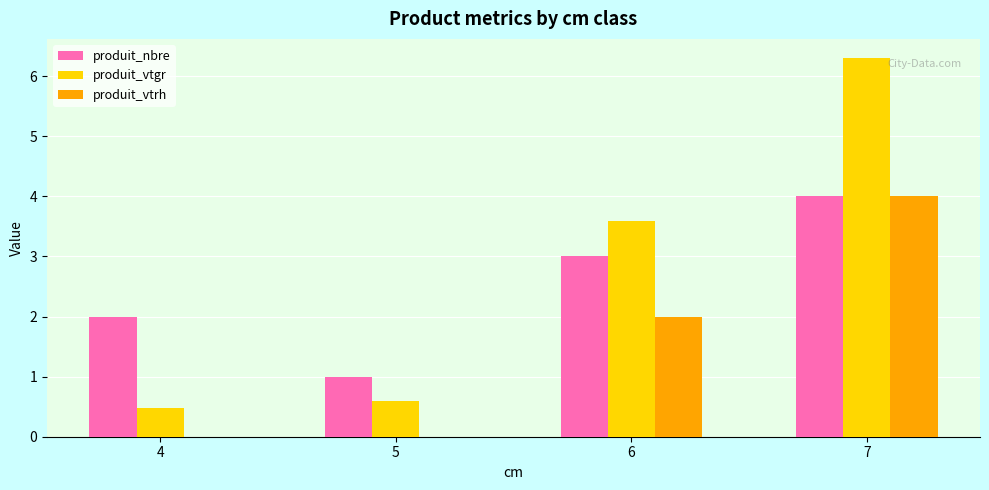

How many distinct data groups are displayed?

3